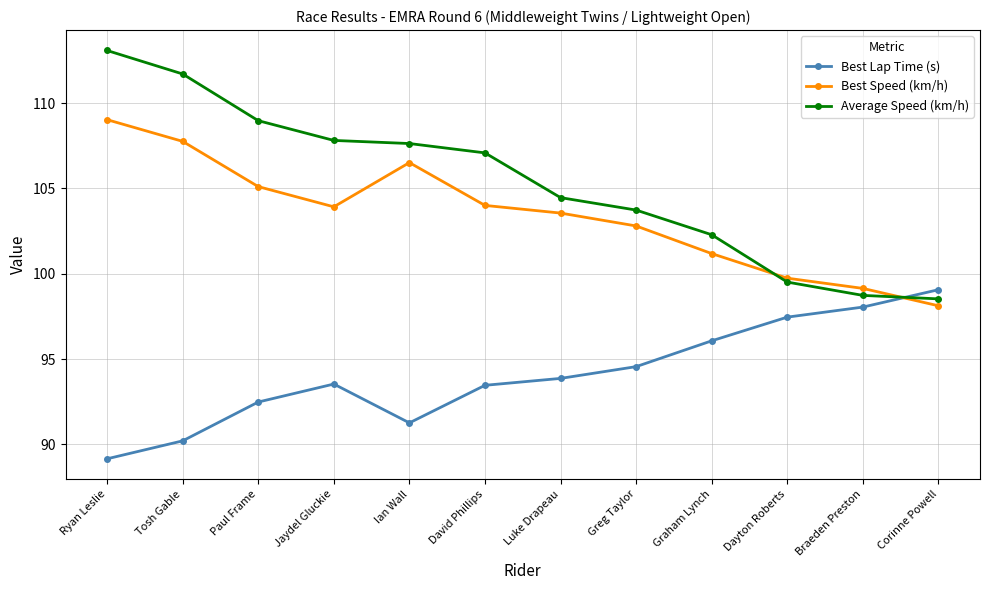

What is the smallest value displayed?

89.2